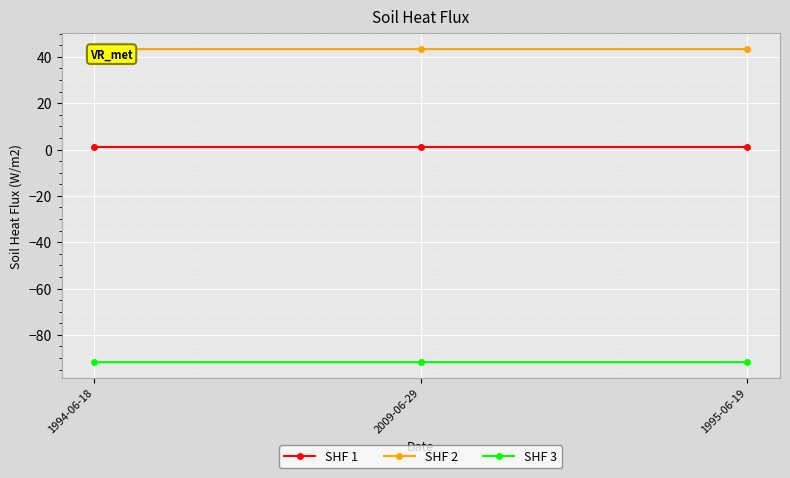

What is the maximum value shown in the chart?

43.3